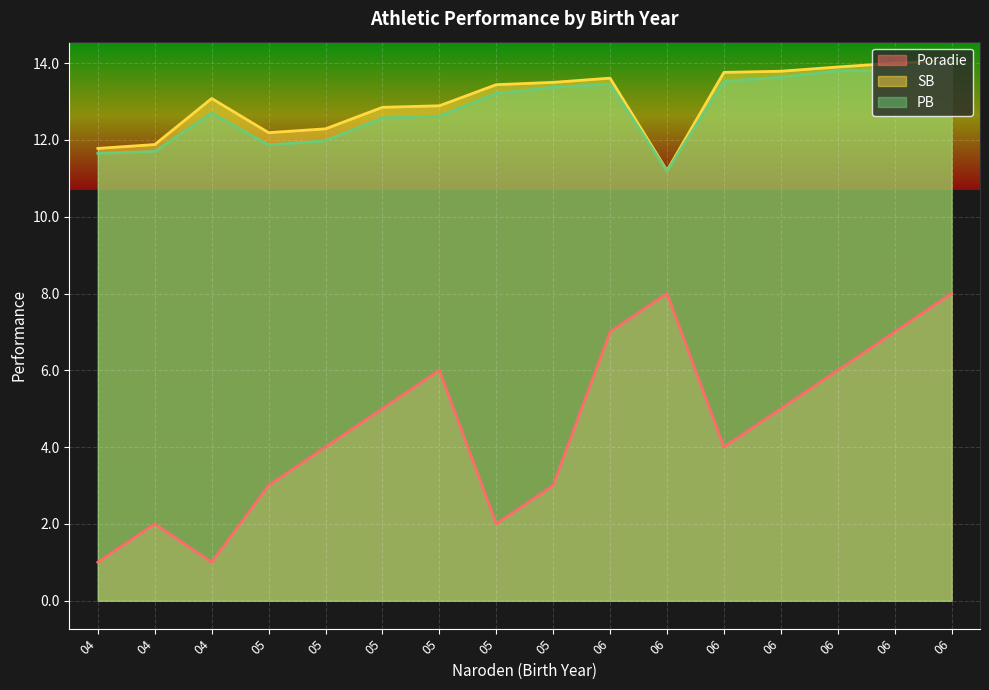

How many data points does each series have?

16